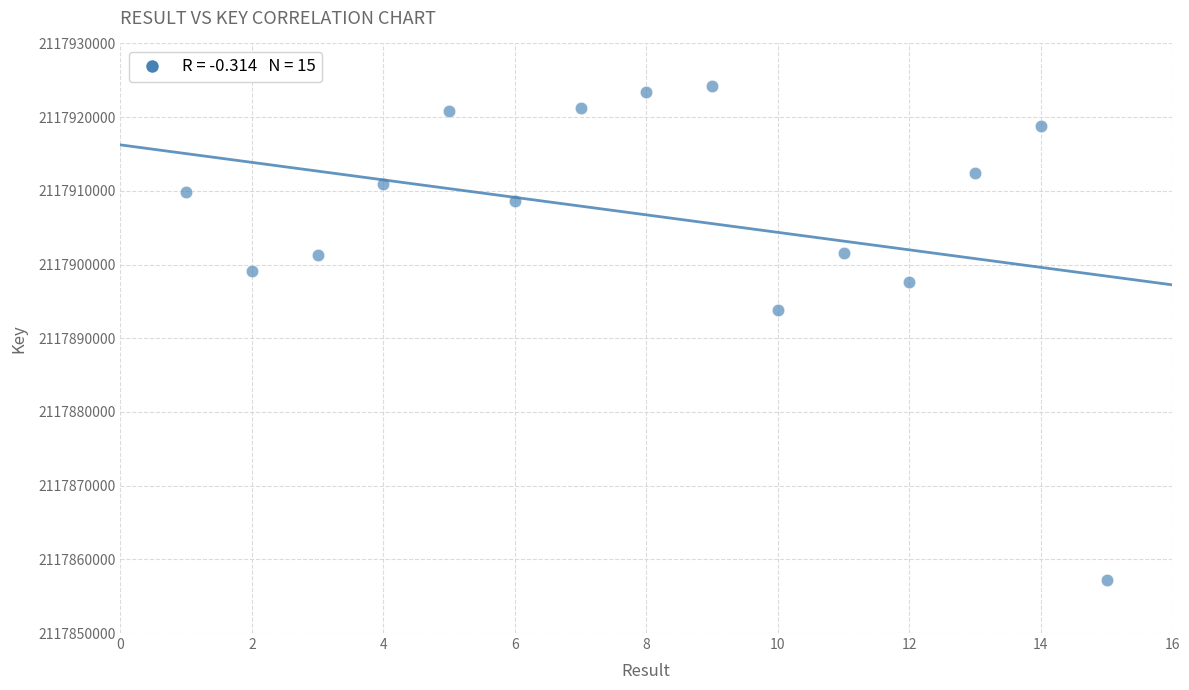

What is the range of X values (max minus min)?

14